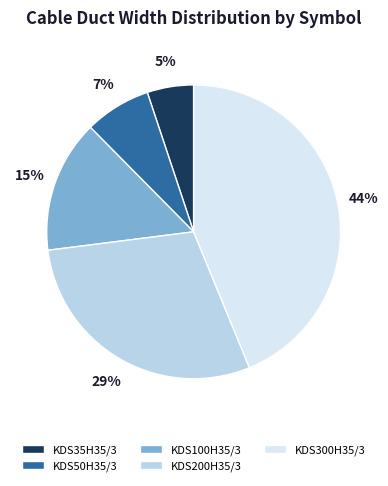

The KDS100H35/3 slice represents 1% of the pie. True or false?

False